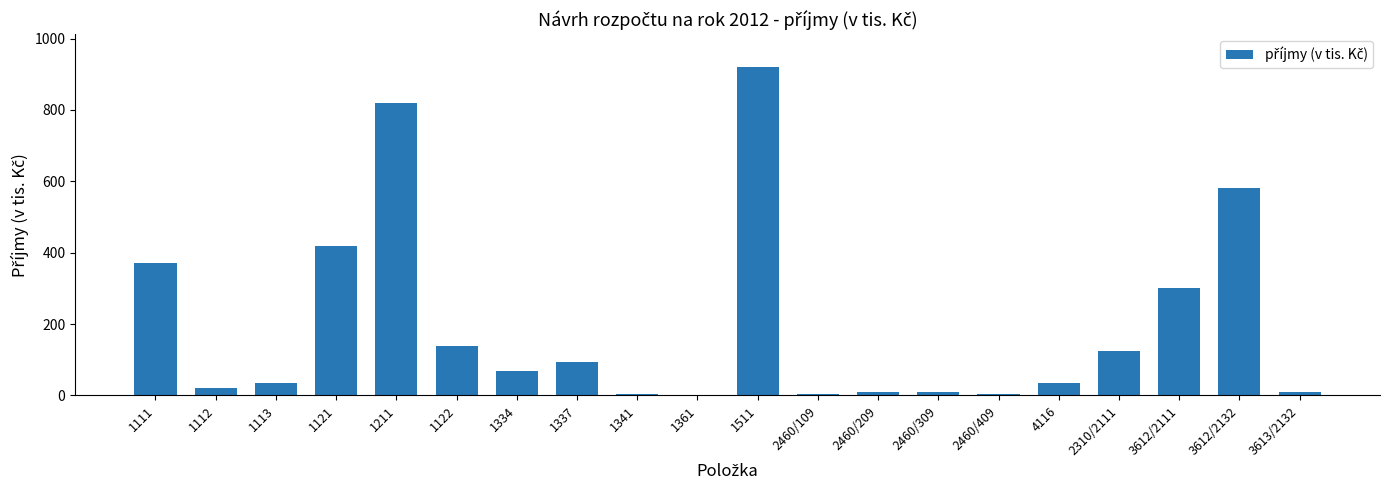

What is the change in value from 2460/109 to 2460/209?

+6